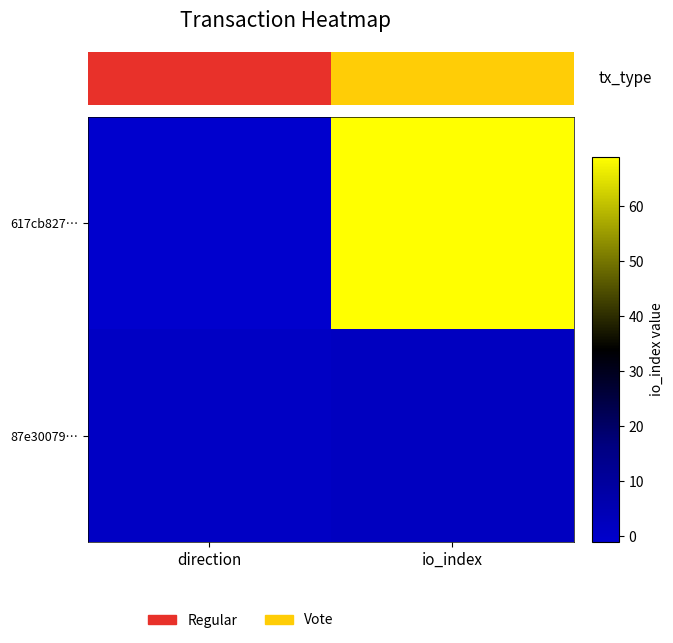

What is the sum of the 617cb827… values at io_index and direction?

68